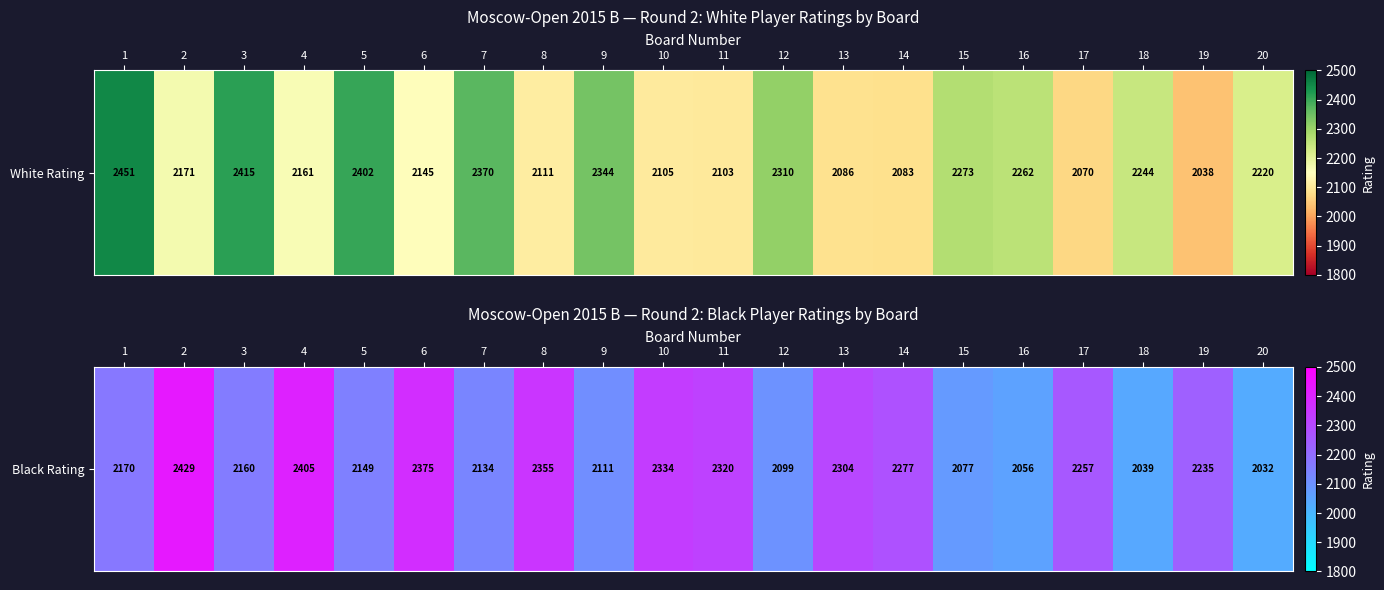

Rank the categories by value from lowest to highest.

20, 18, 16, 15, 12, 9, 7, 5, 3, 1, 19, 17, 14, 13, 11, 10, 8, 6, 4, 2